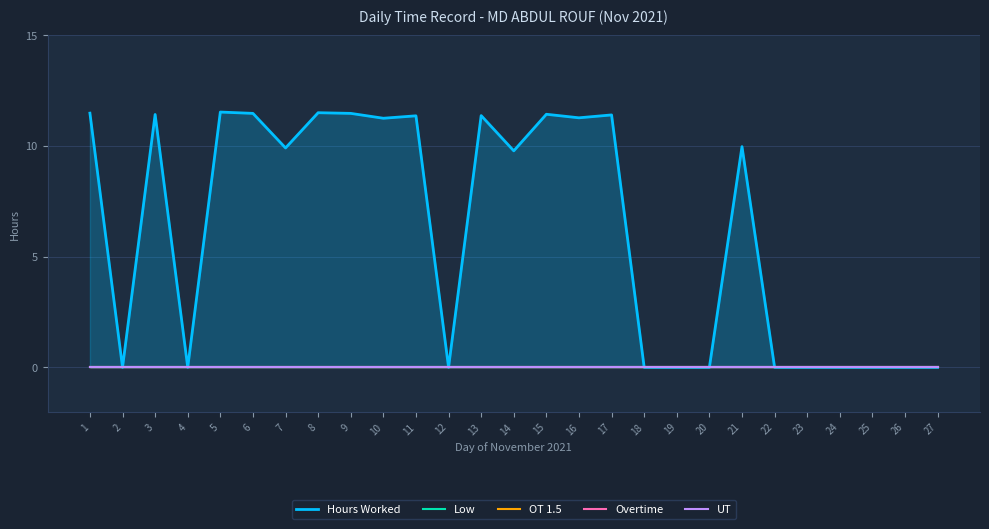

What is the spread (max minus min) of values at 21?

10.0